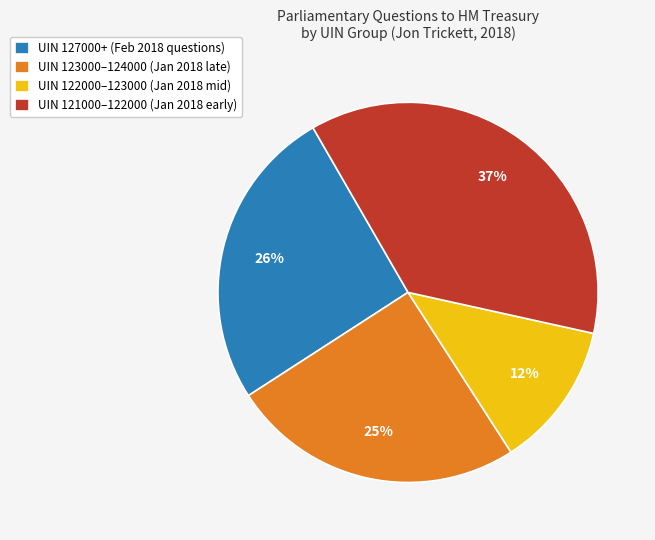

What percentage is the UIN 122000–123000 (Jan 2018 mid) slice, to the nearest percent?

12%